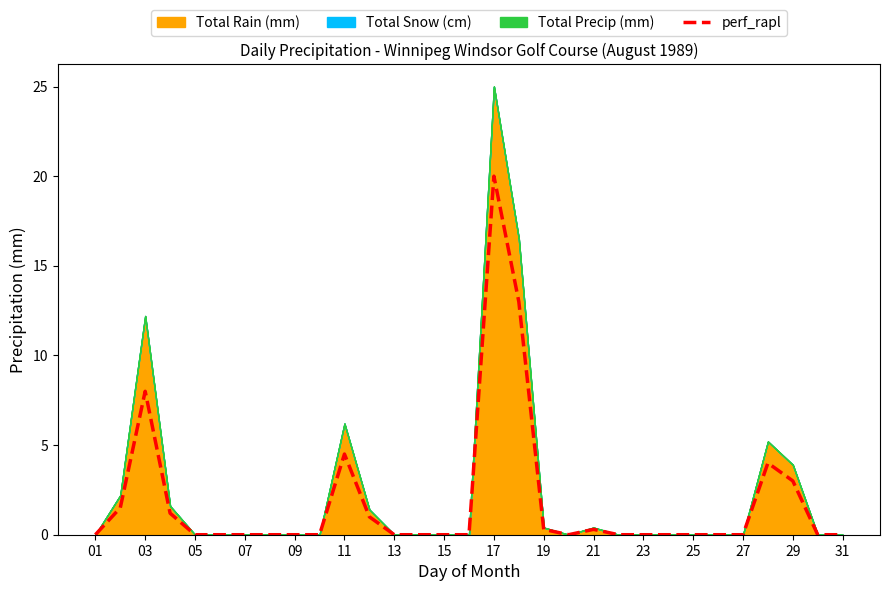

True or false: perf_rapl has a value of 0.3 at 21.

True